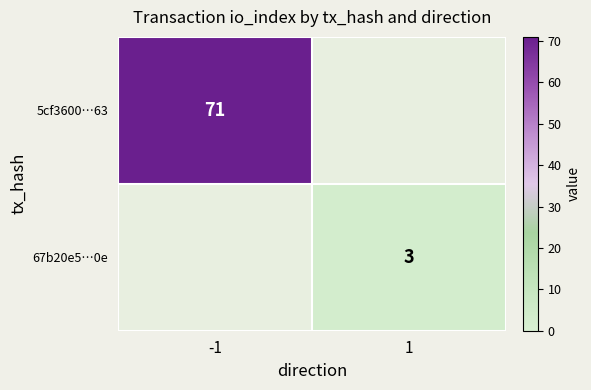

How many series are shown in this chart?

2